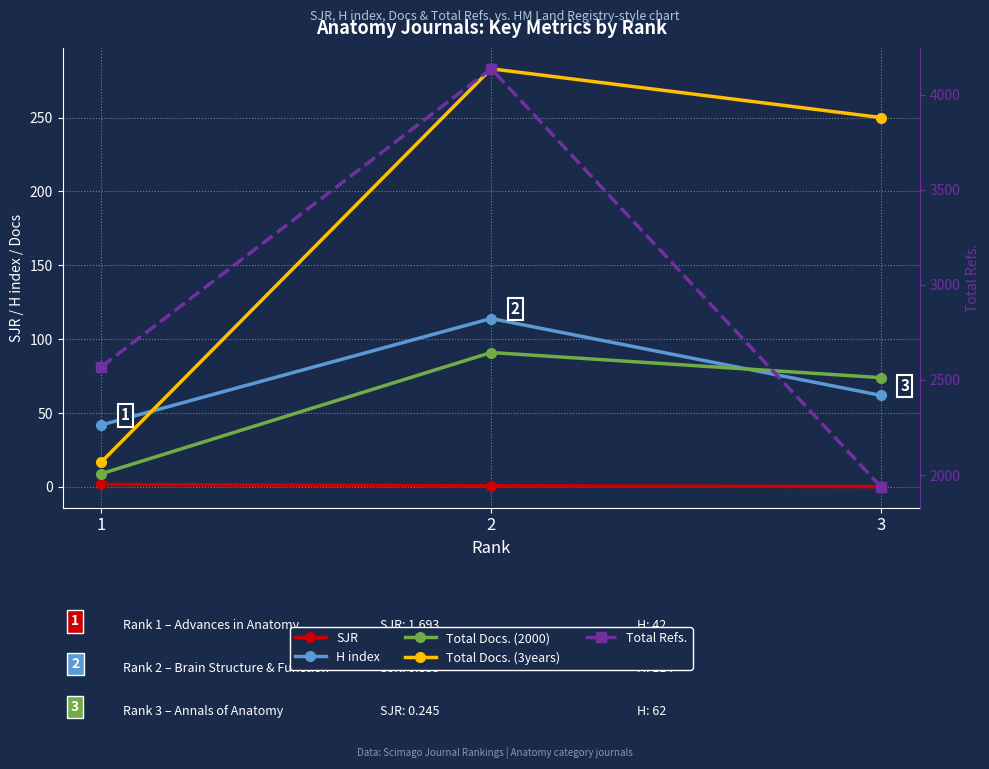

At which category does the chart reach its minimum across all series?

3